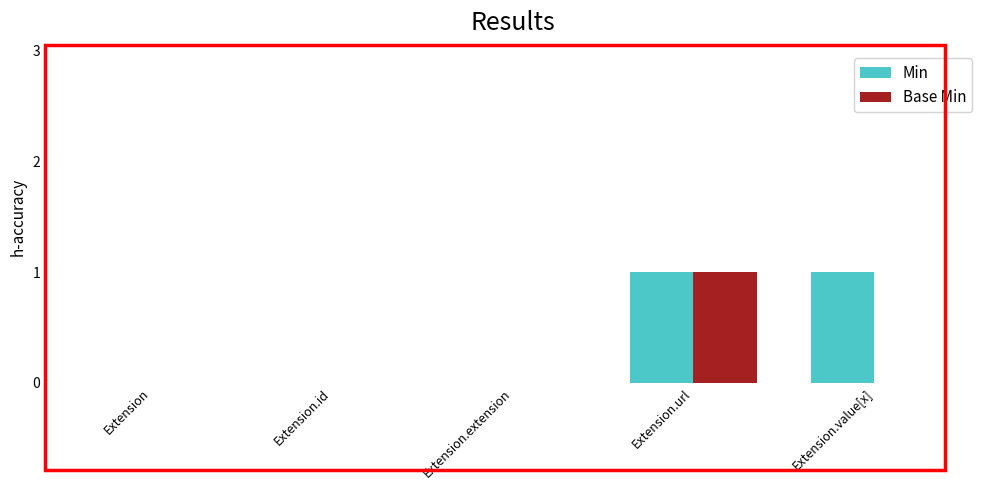

How many groups of bars are there?

5